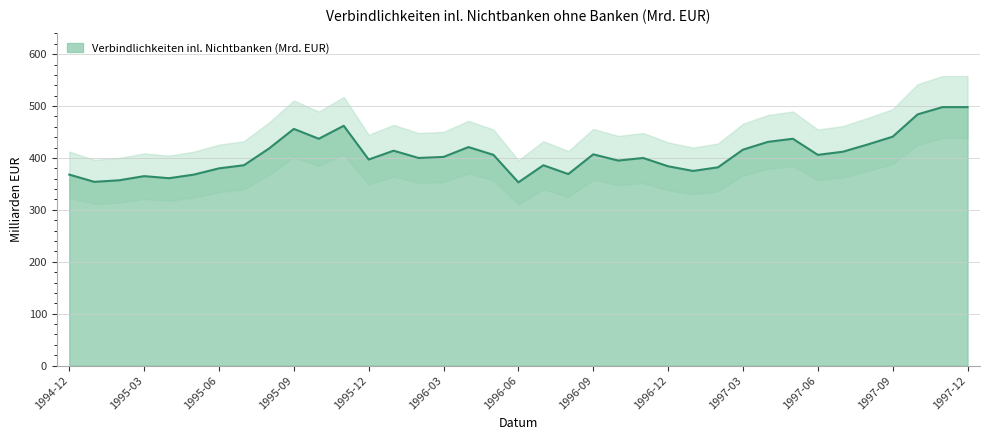

What is the maximum value for Verbindlichkeiten inl. Nichtbanken (Mrd. EUR)?

498